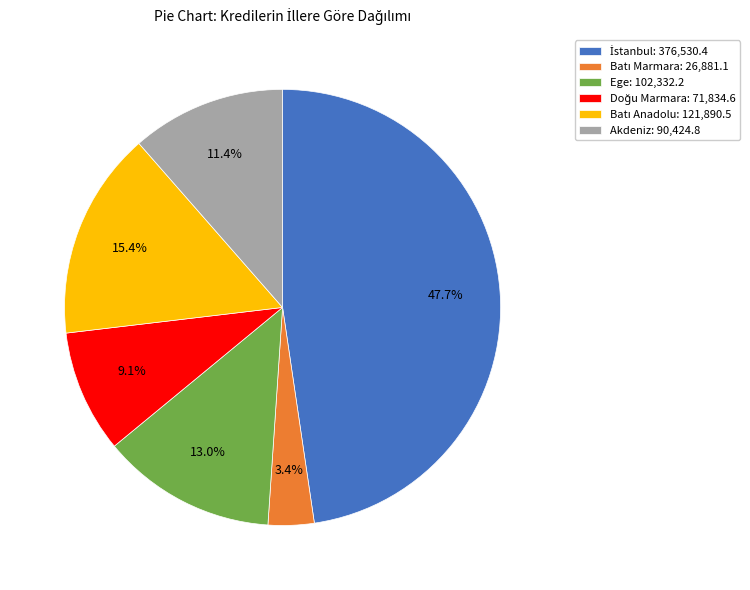

To the nearest percent, what percentage of the pie is Ege?

13%